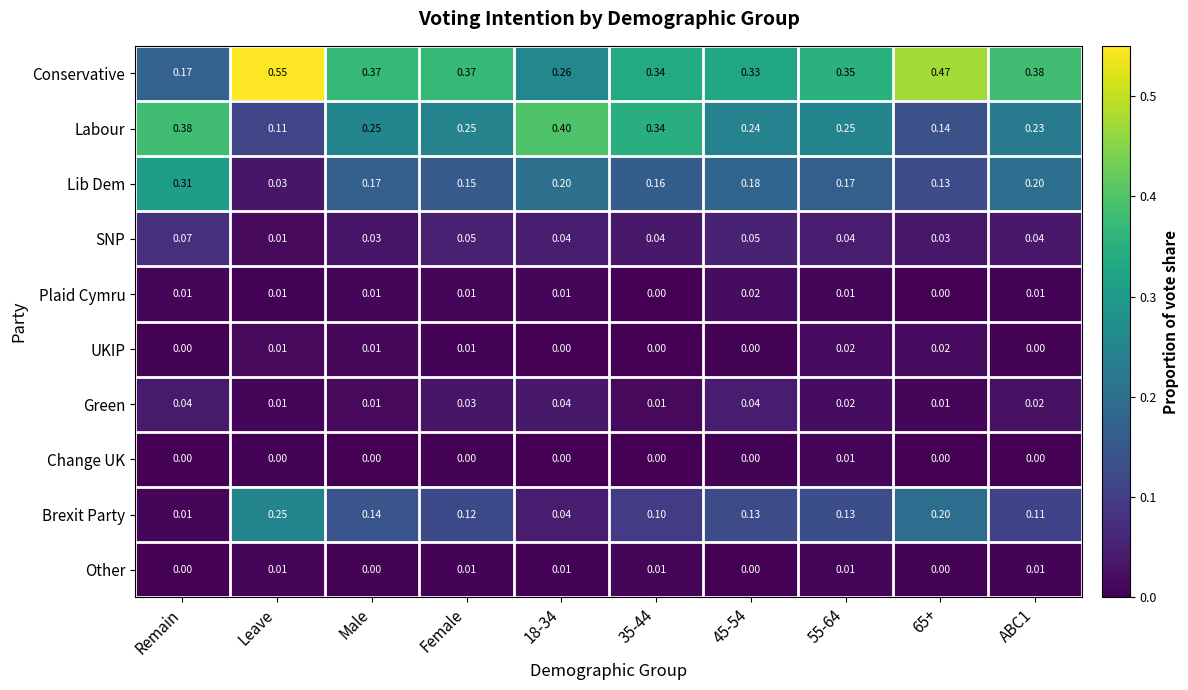

Which series has the widest spread of values?

Conservative